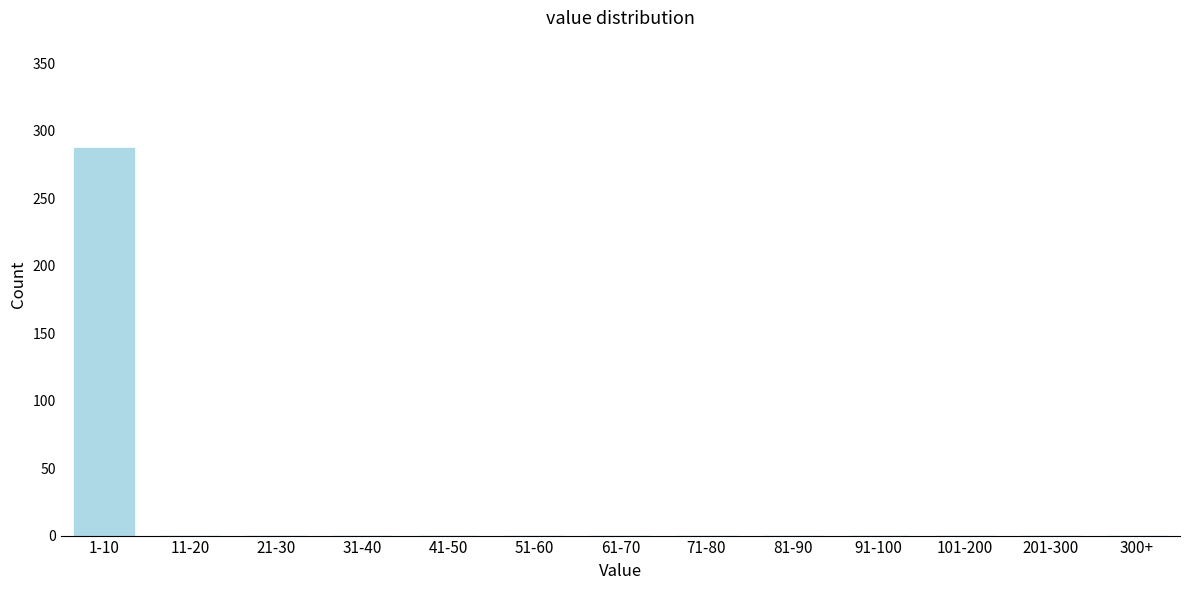

Reading left to right, transcribe all the data shown in this chart.

1-10=287	11-20=0	21-30=0	31-40=0	41-50=0	51-60=0	61-70=0	71-80=0	81-90=0	91-100=0	101-200=0	201-300=0	300+=0